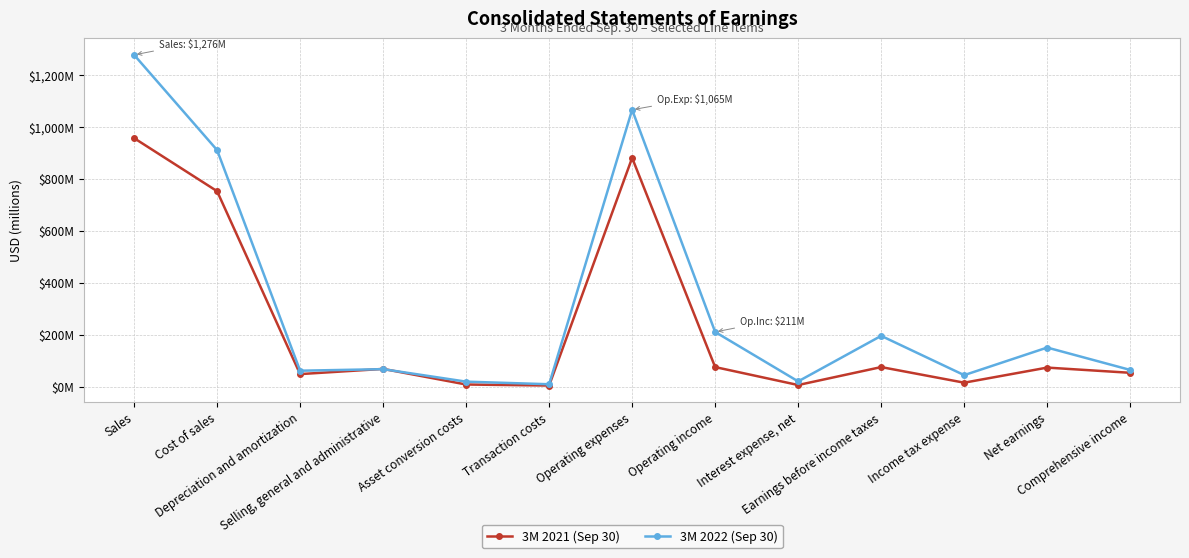

Is this an area chart (filled region under the line)?

No